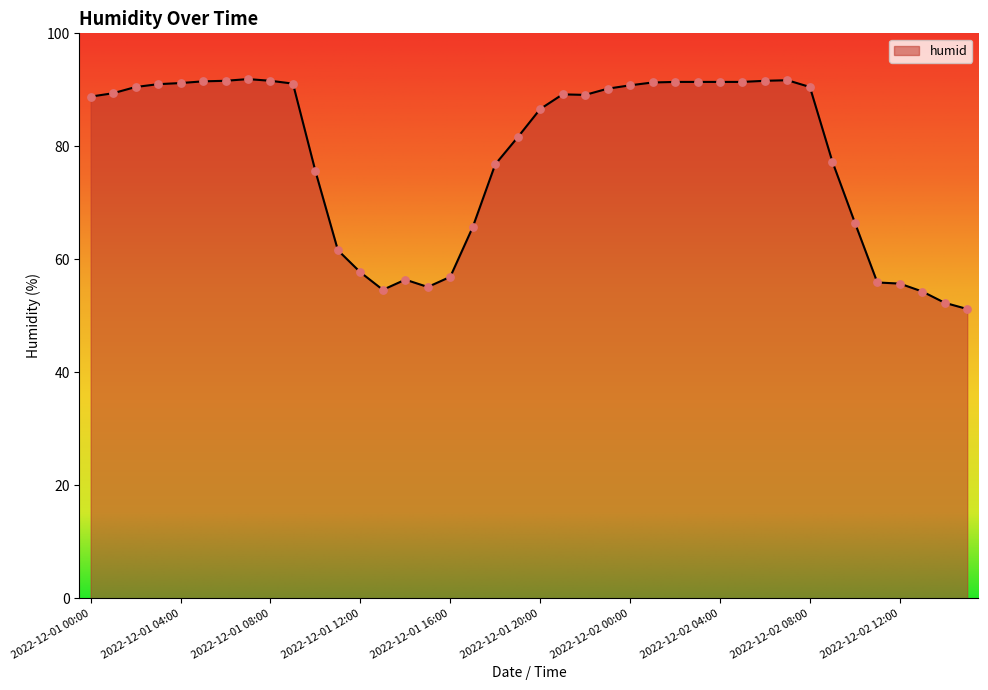

What is the minimum value shown in the chart?

51.2